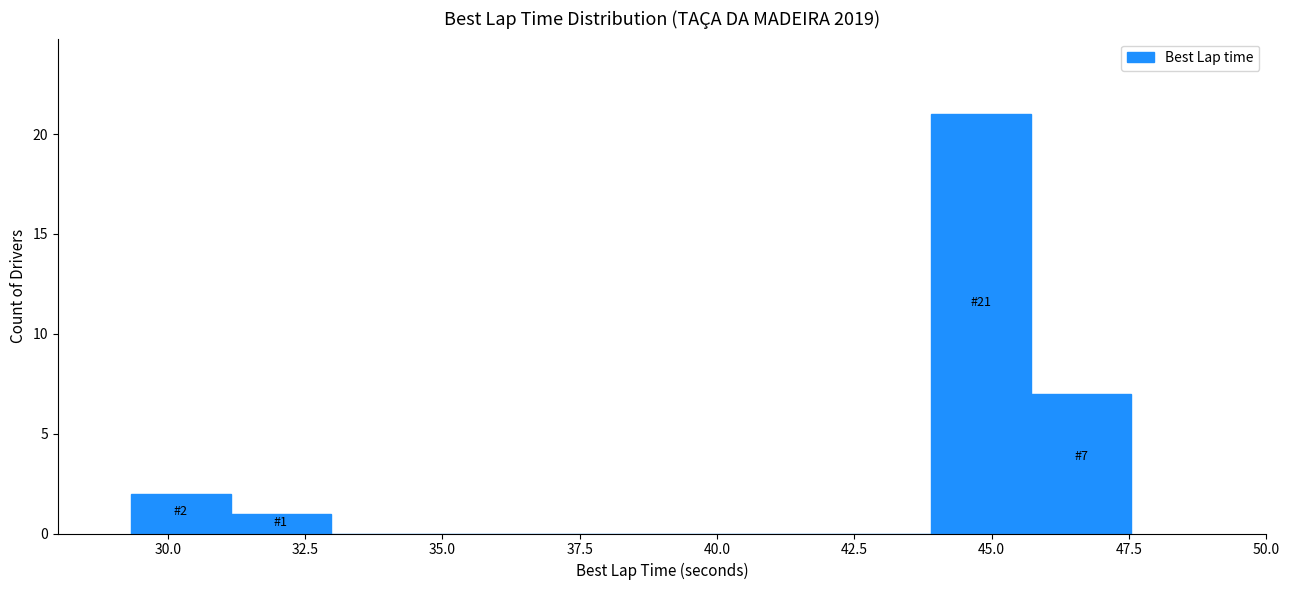

Around what value on the x-axis is the tallest bar? Give the approximate position of its centre, as read against the axis.

45.0